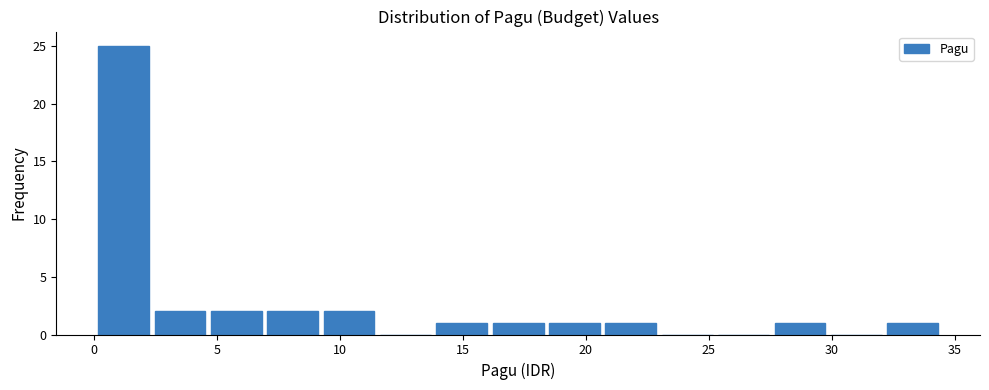

Reading left to right, transcribe this chart: for each bar, give the range it covers on the x-axis and its height. Neither the bar edges nor the heights are printed on the chart, so give them approximately, as read against the axes.

0.0 to 2.5: 25
2.5 to 4.5: 2
4.5 to 7.0: 2
7.0 to 9.0: 2
9.0 to 11.5: 2
11.5 to 14.0: 0
14.0 to 16.0: 1
16.0 to 18.5: 1
18.5 to 20.5: 1
20.5 to 23.0: 1
23.0 to 25.5: 0
25.5 to 27.5: 0
27.5 to 30.0: 1
30.0 to 32.0: 0
32.0 to 34.5: 1